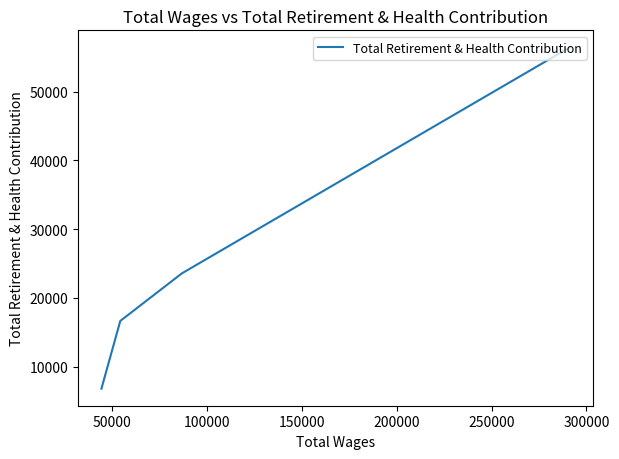

How many data points are less than 23576?

2